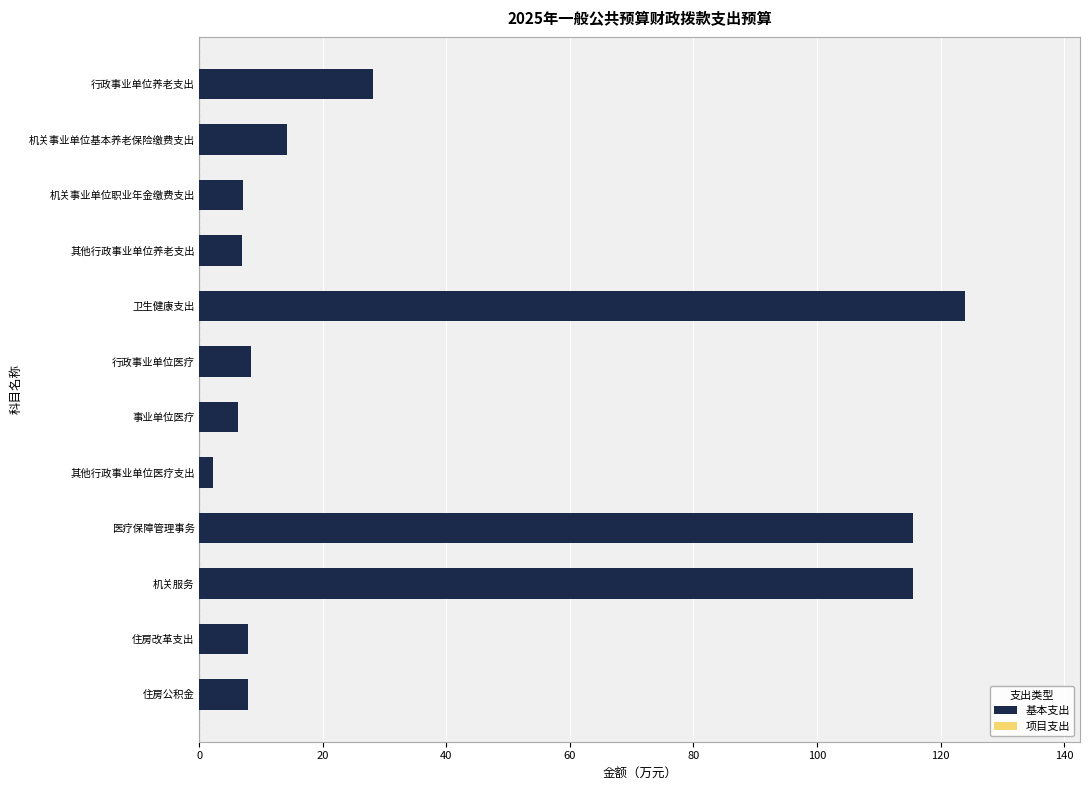

Is it true that the value at 行政事业单位养老支出 is 46.1?

False